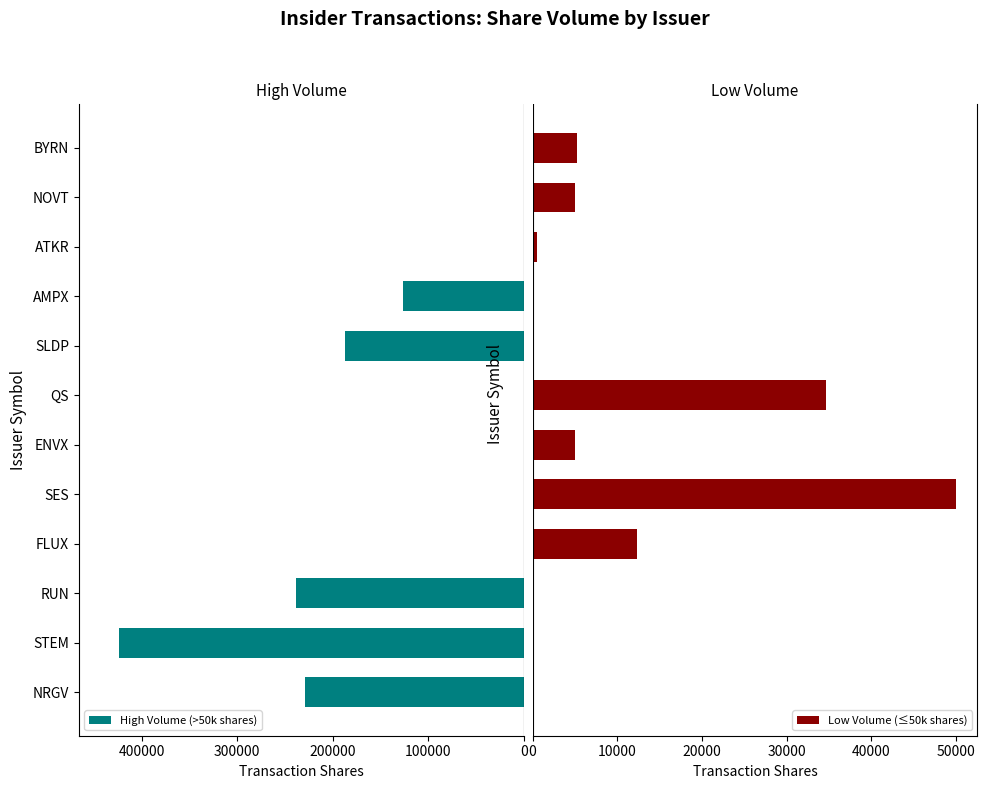

Which category has the highest value in the High Volume (>50k shares) series?

STEM